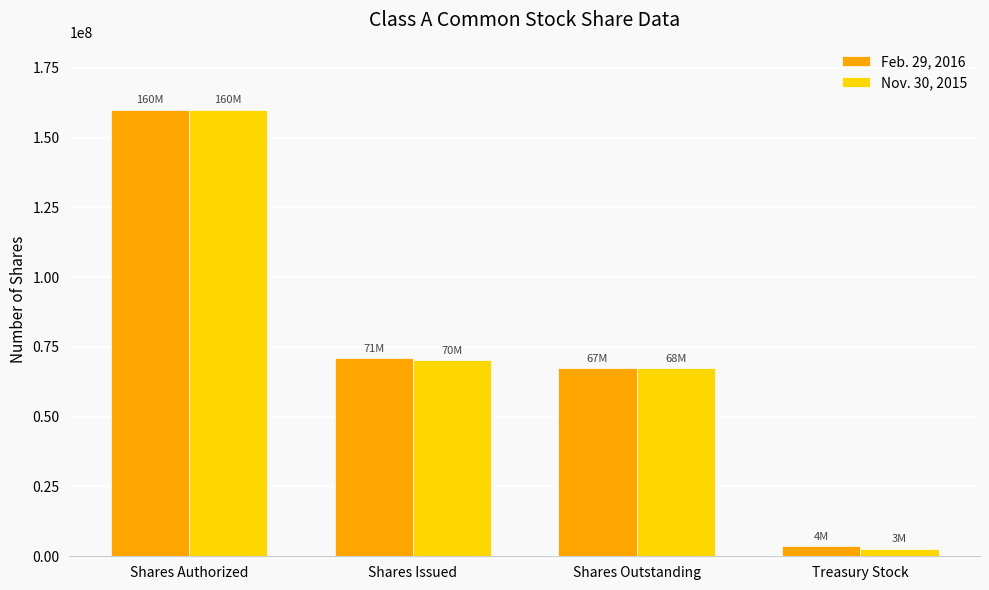

How many series are shown in this chart?

2